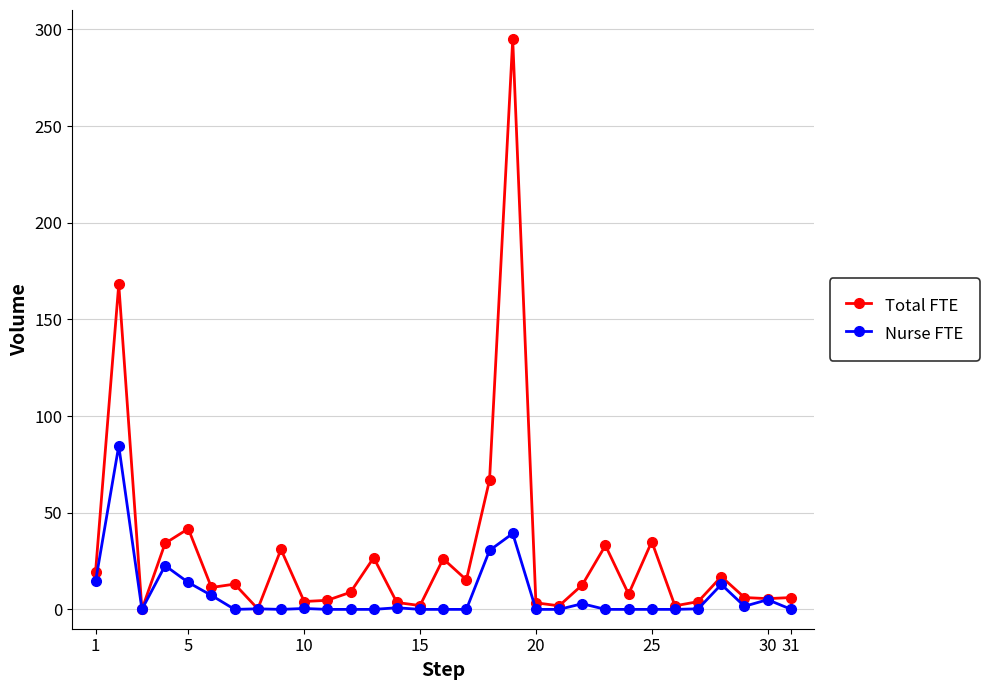

How many data points in Total FTE are above 11?

16